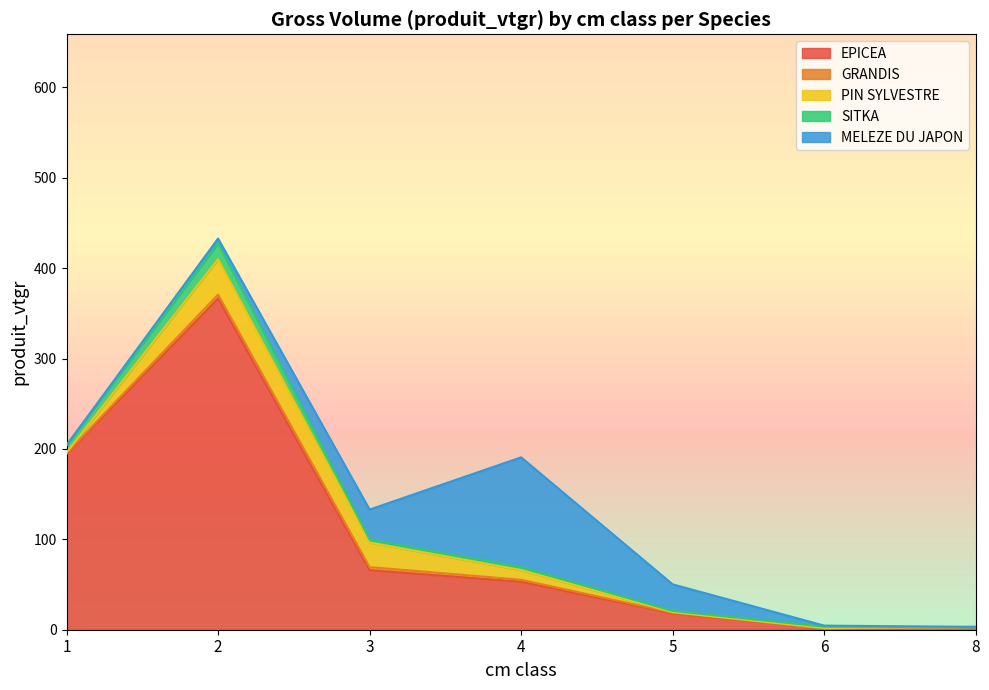

Reading left to right, transcribe all the data shown in this chart.

EPICEA: 194.1	366.4	65.8	53.0	18.0	1.9	3.1
GRANDIS: 1.3	4.3	3.4	2.2	0.8	0.0	0.0
PIN SYLVESTRE: 0.6	39.2	27.1	10.7	0.6	0.0	0.0
SITKA: 8.2	17.7	3.4	3.4	1.3	1.4	0.0
MELEZE DU JAPON: 0.0	5.2	33.1	121.4	29.4	1.2	0.0